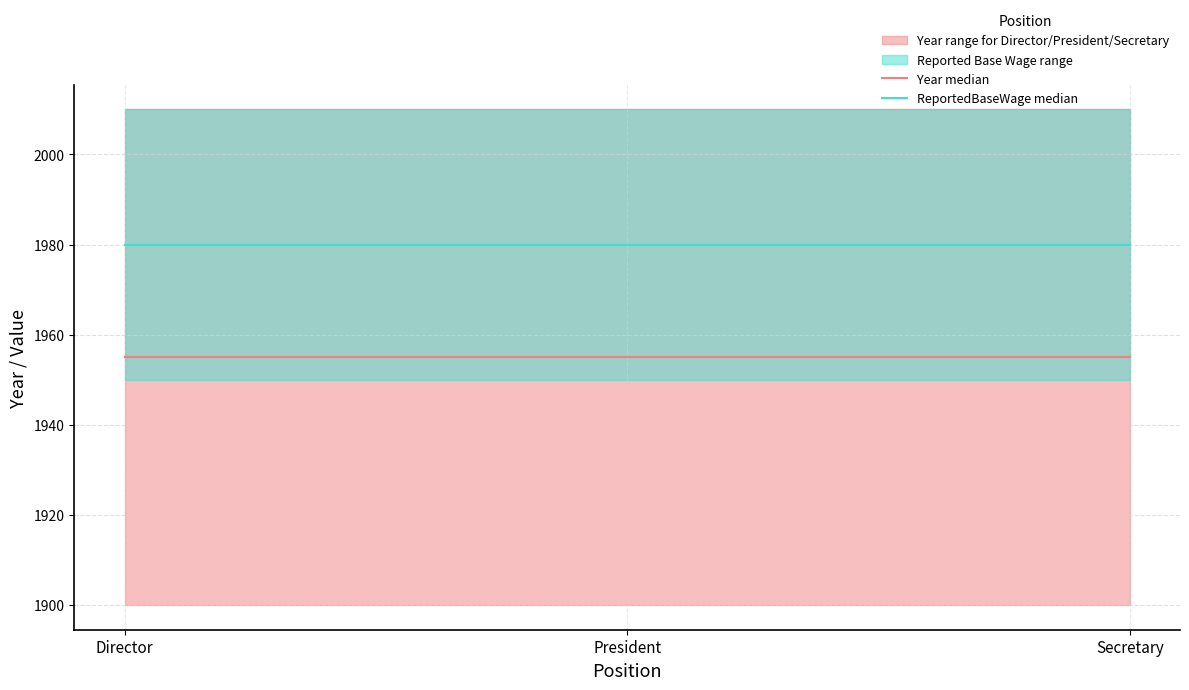

What is the label of the 2nd point from the right?

President